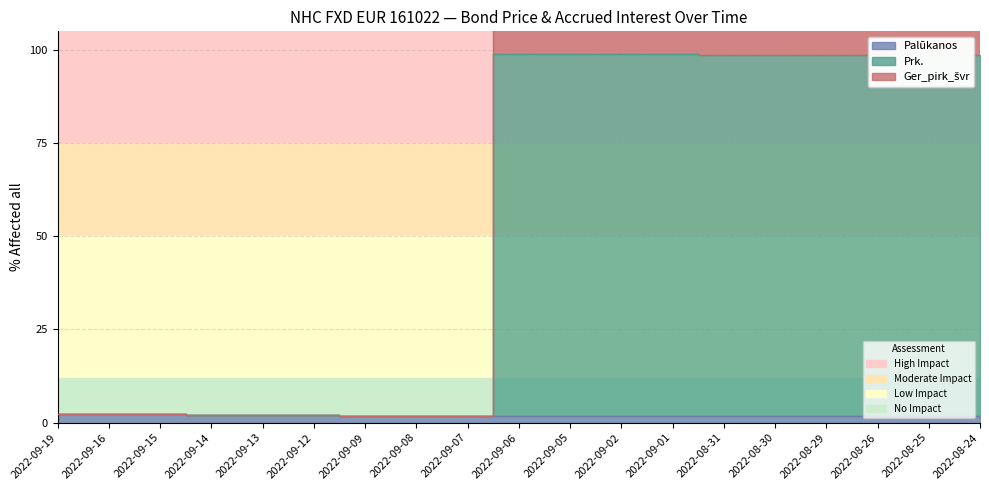

Rank the categories by Ger_pirk_švr value from lowest to highest.

2022-09-07, 2022-09-08, 2022-09-09, 2022-09-12, 2022-09-13, 2022-09-14, 2022-09-15, 2022-09-16, 2022-09-19, 2022-08-24, 2022-08-25, 2022-08-29, 2022-08-26, 2022-08-30, 2022-08-31, 2022-09-01, 2022-09-02, 2022-09-05, 2022-09-06